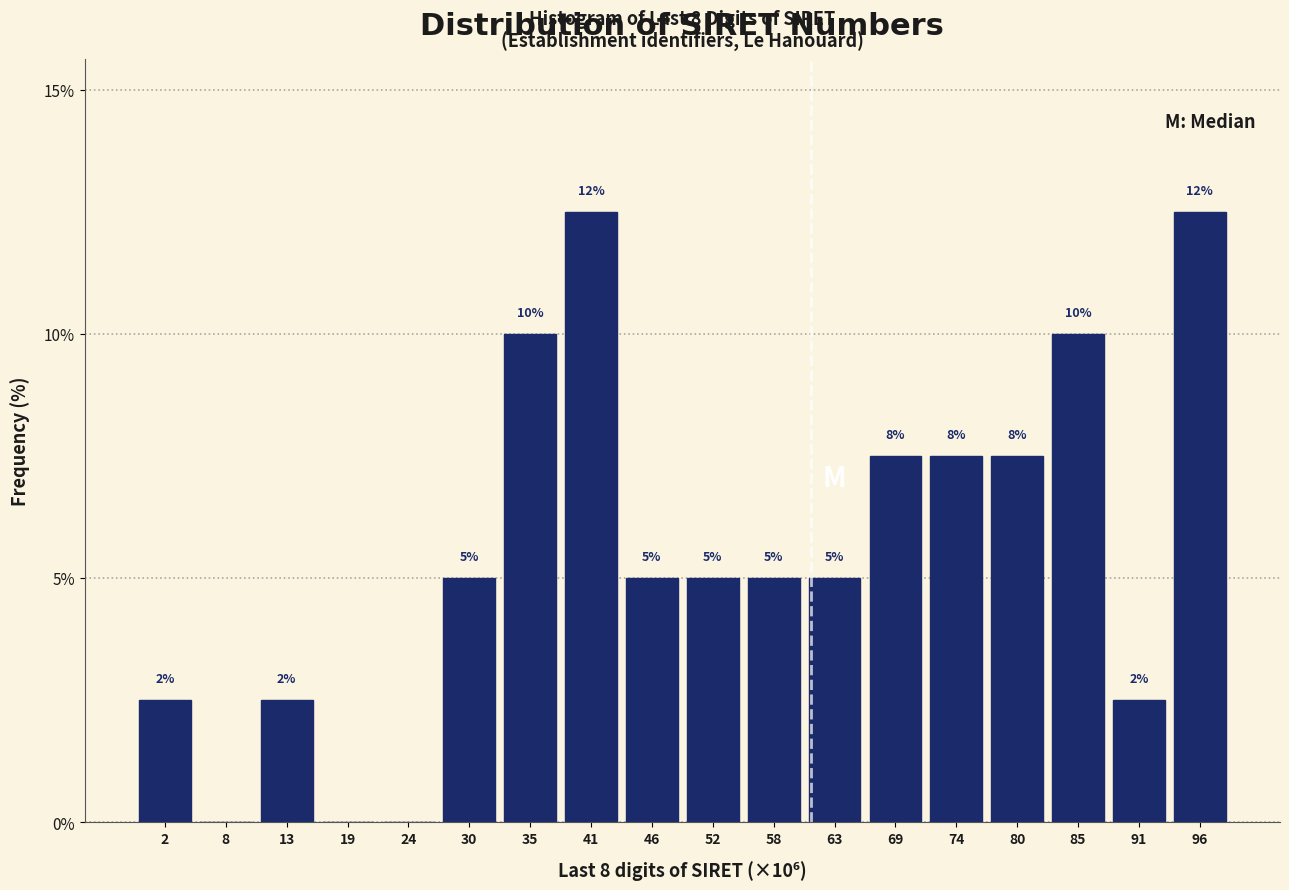

Are the bars horizontal?

No